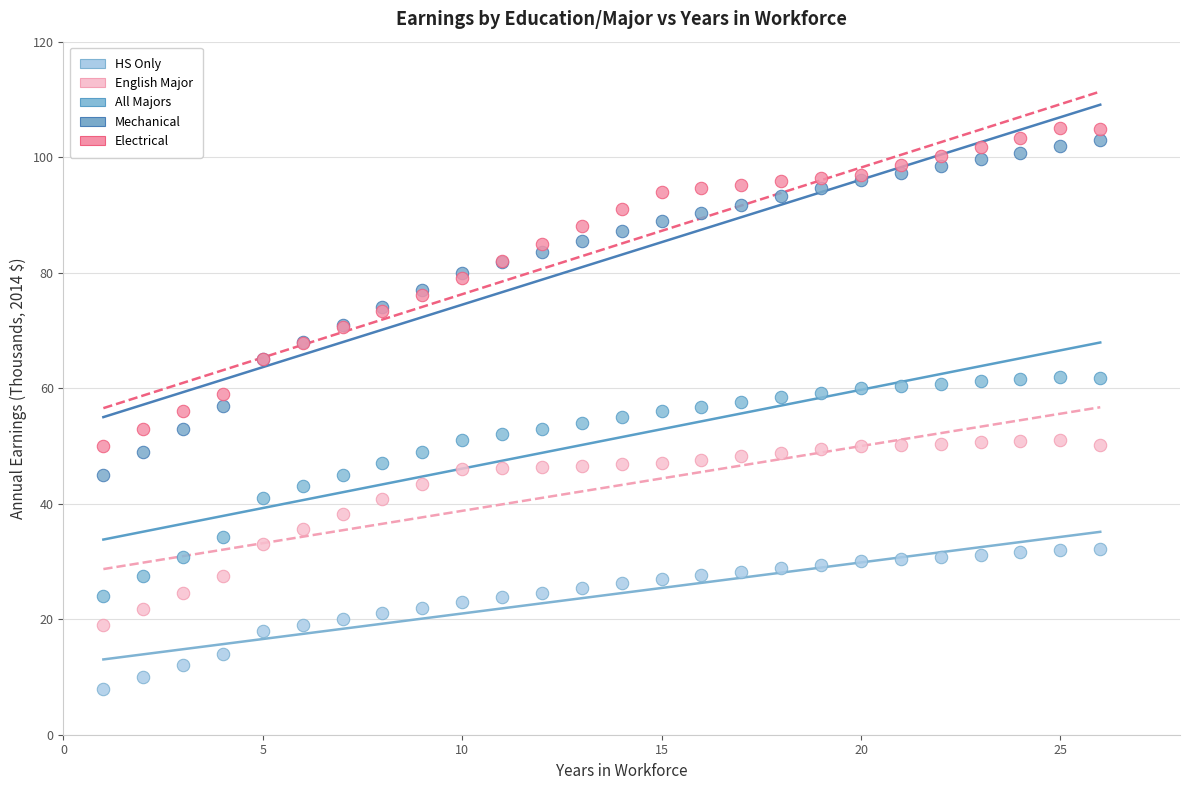

Which series has the largest Y range (max minus min)?

Mechanical